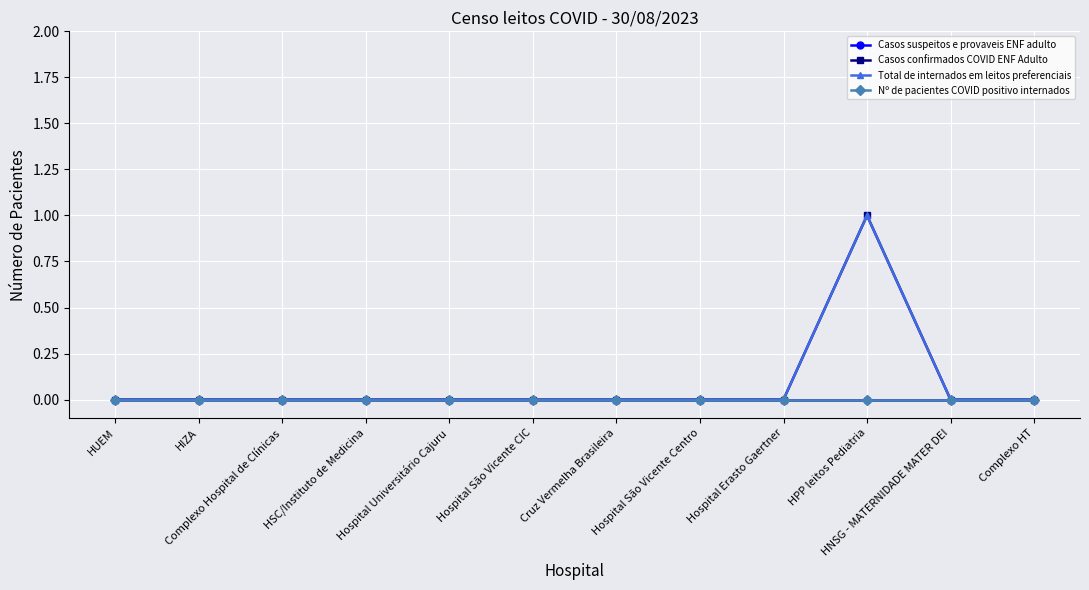

Is this an area chart (filled region under the line)?

No